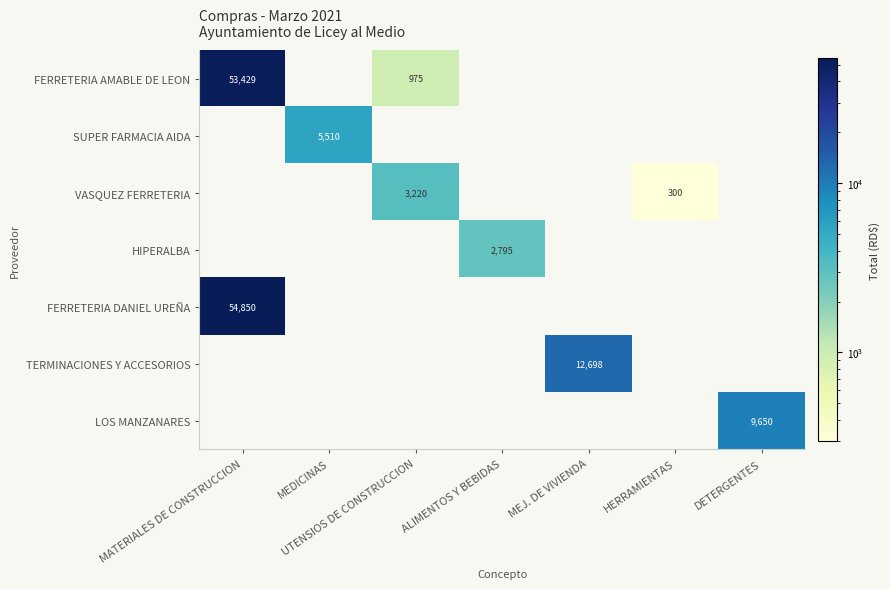

Is it true that HIPERALBA equals 0.0 at DETERGENTES?

True